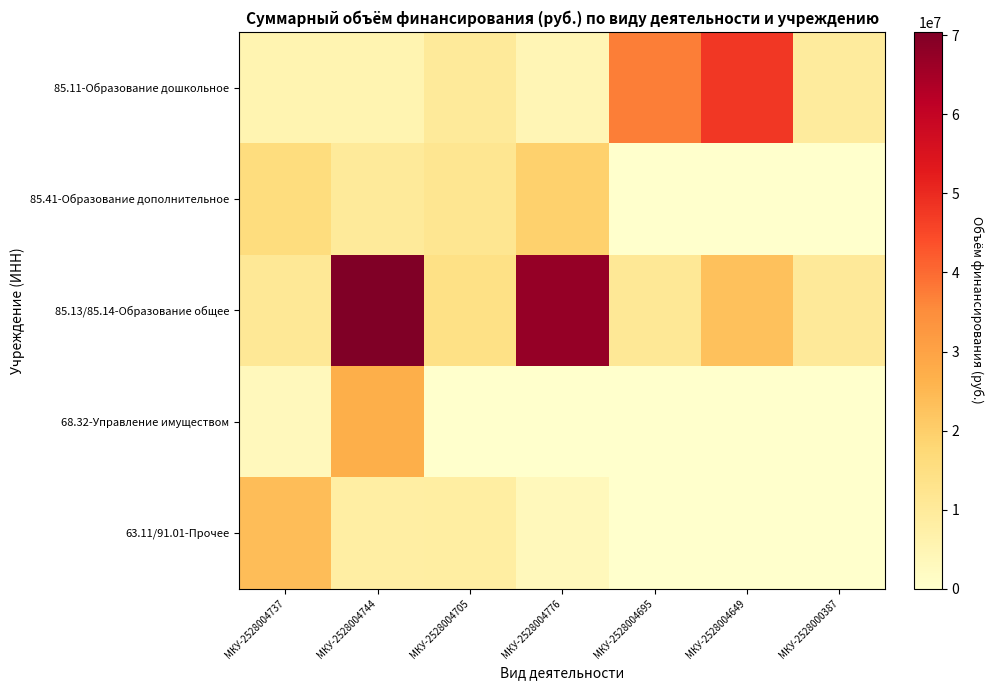

Reading left to right, transcribe all the data shown in this chart.

85.11-Образование дошкольное: МКУ-2528004737=5310648.2	МКУ-2528004744=5467583.9	МКУ-2528004705=10021865.5	МКУ-2528004776=4560991.4	МКУ-2528004695=37294785.3	МКУ-2528004649=47742390.5	МКУ-2528000387=9565421.7
85.41-Образование дополнительное: МКУ-2528004737=15751357.2	МКУ-2528004744=9920792.1	МКУ-2528004705=11976633.6	МКУ-2528004776=19292288.1	МКУ-2528004695=0.0	МКУ-2528004649=0.0	МКУ-2528000387=0.0
85.13/85.14-Образование общее: МКУ-2528004737=10872944.0	МКУ-2528004744=70451784.6	МКУ-2528004705=14174664.5	МКУ-2528004776=67402321.2	МКУ-2528004695=10760512.5	МКУ-2528004649=23027295.0	МКУ-2528000387=10240059.2
68.32-Управление имуществом: МКУ-2528004737=3271830.1	МКУ-2528004744=26977243.4	МКУ-2528004705=0.0	МКУ-2528004776=0.0	МКУ-2528004695=0.0	МКУ-2528004649=0.0	МКУ-2528000387=0.0
63.11/91.01-Прочее: МКУ-2528004737=23688171.0	МКУ-2528004744=8228942.5	МКУ-2528004705=8456265.0	МКУ-2528004776=3515365.9	МКУ-2528004695=0.0	МКУ-2528004649=0.0	МКУ-2528000387=0.0